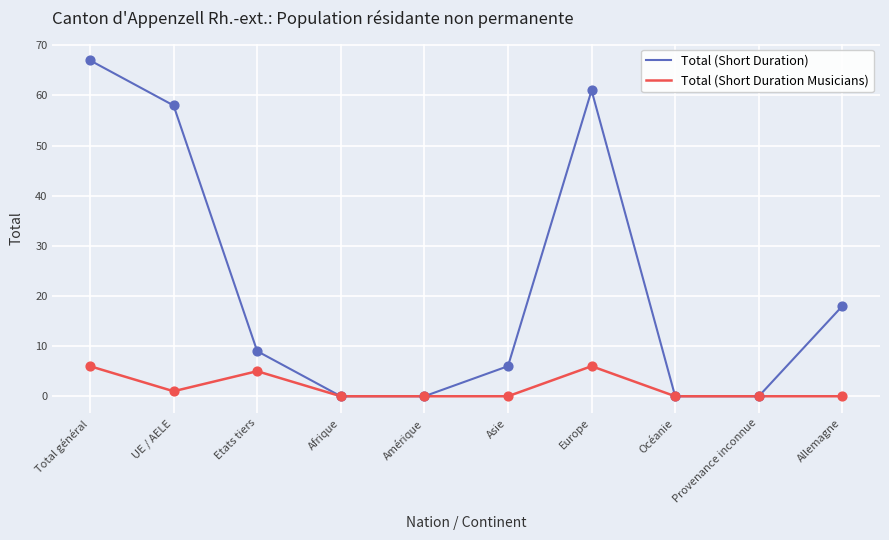

At which category is the sum across all series the highest?

Total général